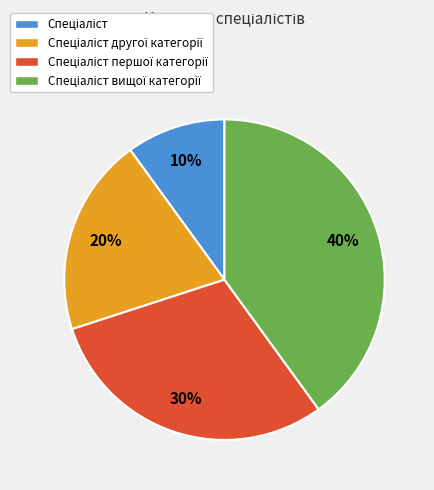

To the nearest percent, what is the difference between the largest and smallest slice percentages?

30%